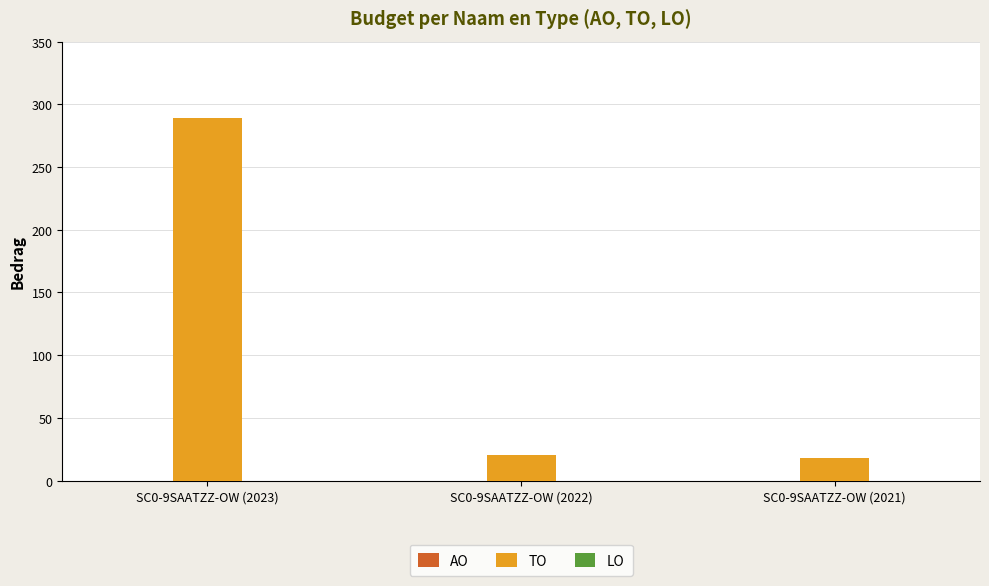

What is the greatest value displayed?

289